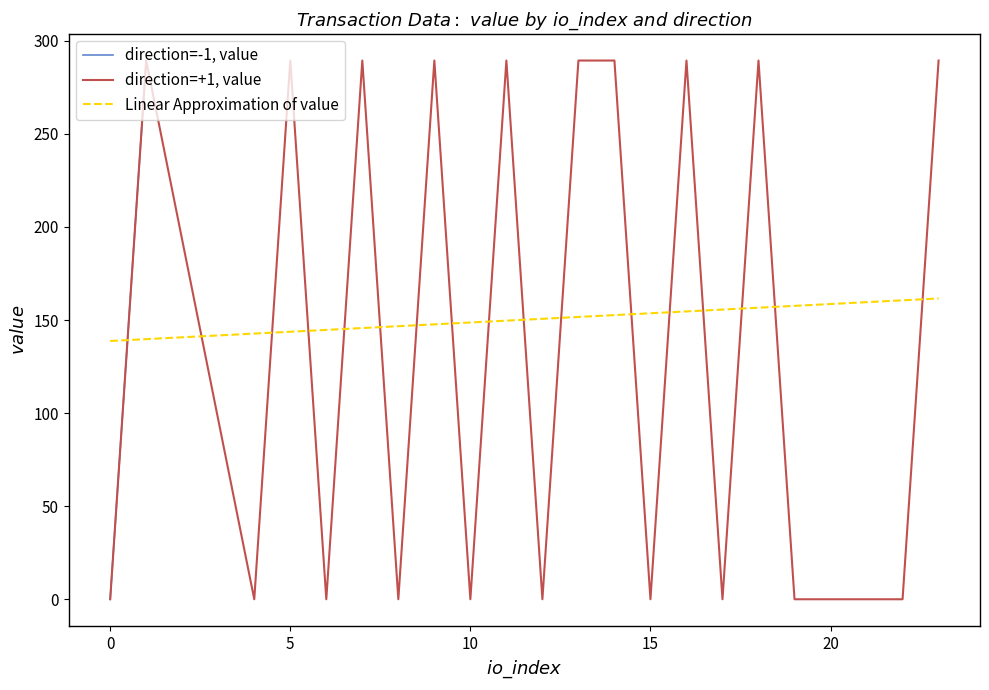

What is the maximum value for direction=+1, value?

289.3